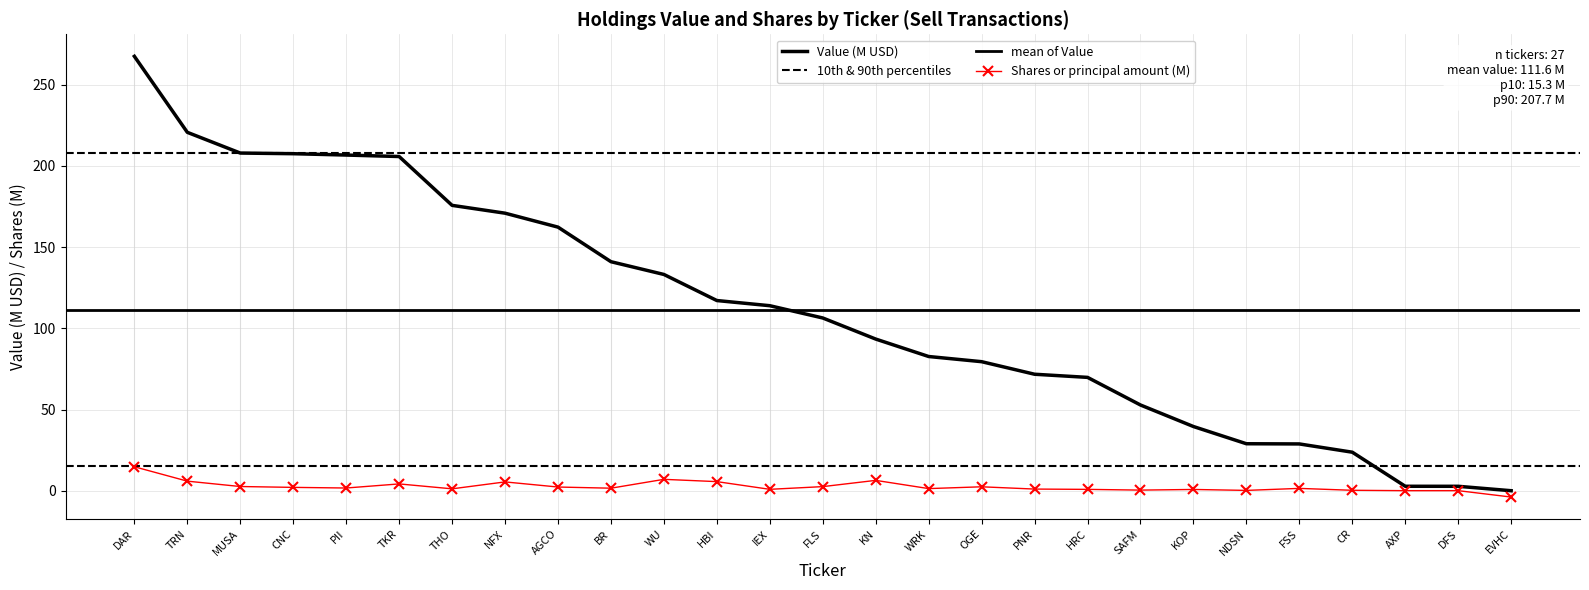

Where is Value (M) nearest to the value 133?

WU